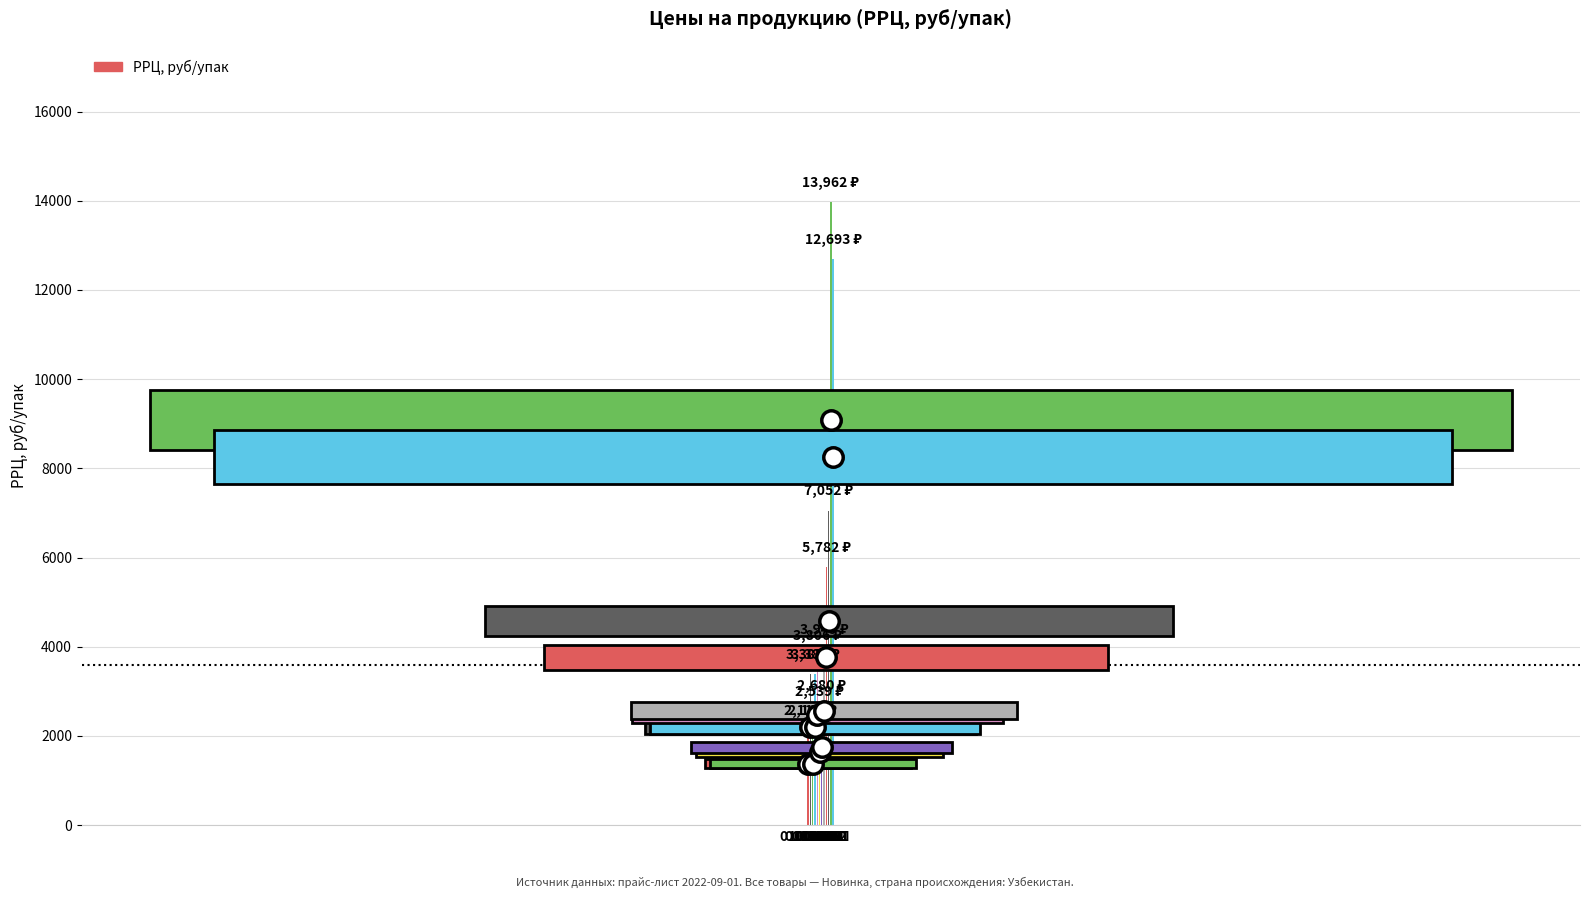

What is the minimum value shown in the chart?

2115.5